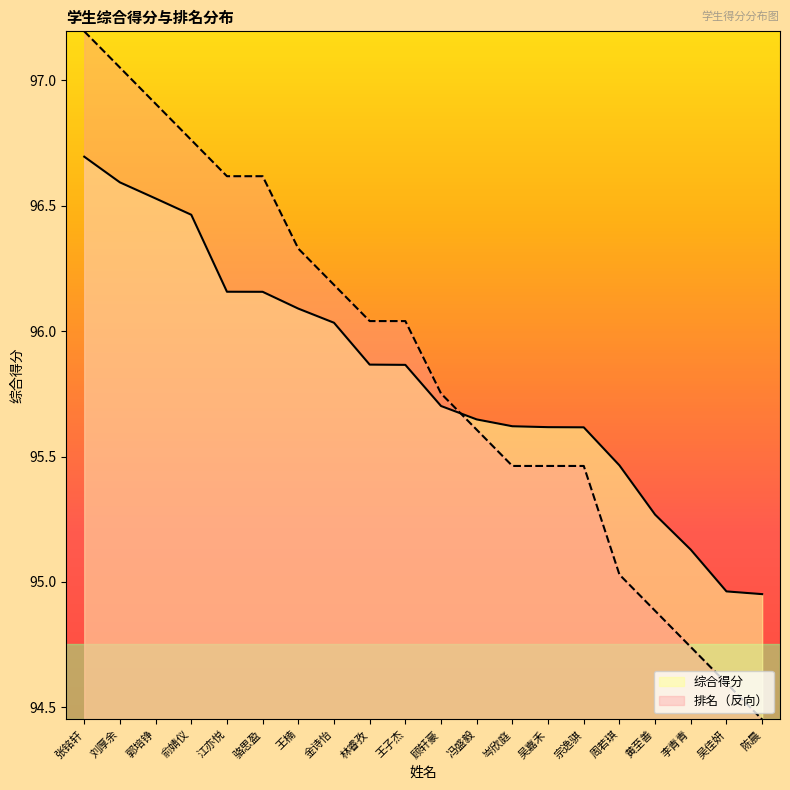

What are all the series names shown in the legend?

综合得分, 排名（反向）